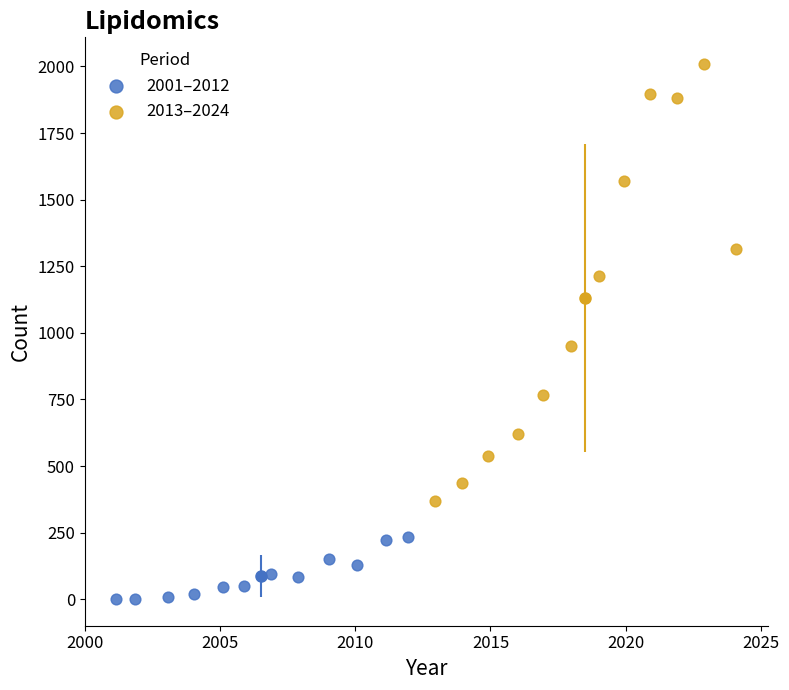

Which series contains the highest Y value?

2013–2024